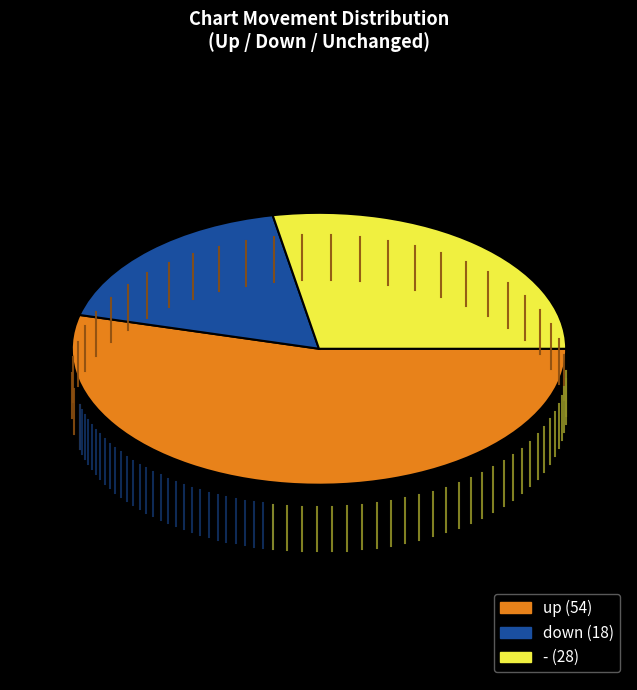

Combined, do down and up account for over 50%?

Yes